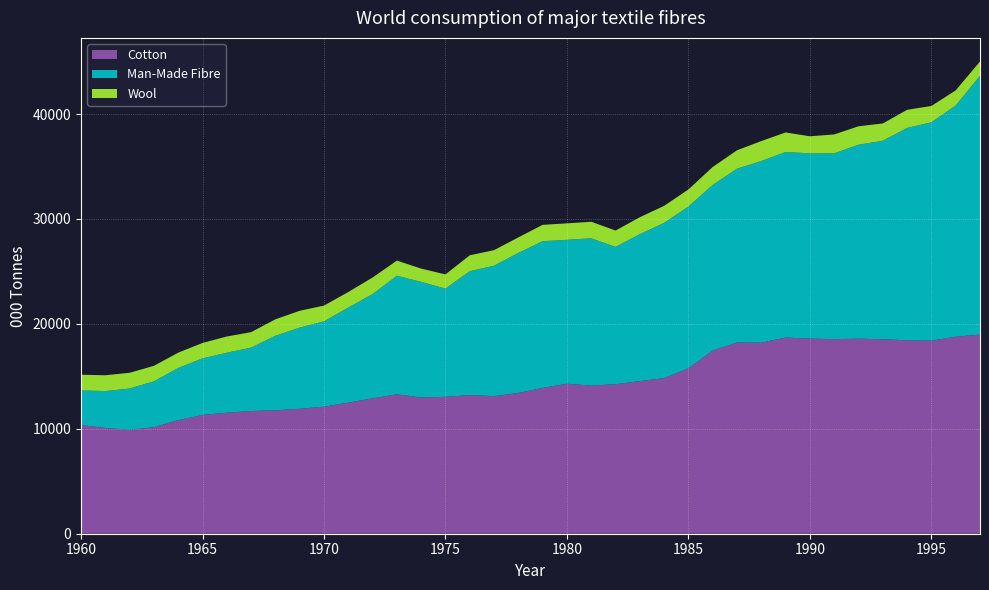

Reading left to right, extract all data points from this chart.

Cotton: 10355.8	10085.1	9902.0	10146.5	10829.8	11318.4	11538.5	11695.3	11763.4	11911.3	12105.3	12493.0	12903.5	13287.6	12986.1	13046.7	13211.5	13116.6	13414.8	13897.1	14294.7	14124.4	14247.6	14546.7	14828.6	15766.5	17460.7	18224.8	18207.1	18694.7	18597.6	18547.5	18588.6	18538.1	18434.5	18401.0	18778.8	18979.5
Man-Made Fibre: 3302.0	3512.0	3936.0	4381.0	4966.0	5391.0	5712.0	6044.0	7106.0	7733.0	8136.0	9064.0	9936.0	11300.0	11019.0	10312.0	11811.0	12430.0	13350.0	13985.0	13718.0	14031.3	13091.0	14005.6	14800.1	15420.0	15786.0	16566.0	17313.0	17689.7	17652.0	17706.0	18487.6	18916.0	20242.0	20813.0	22035.0	24666.0
Wool: 1495.0	1505.0	1501.0	1475.0	1460.0	1473.0	1545.0	1473.0	1565.0	1604.0	1500.0	1480.0	1578.0	1443.0	1262.0	1358.0	1515.0	1478.0	1481.0	1558.0	1567.0	1576.0	1556.0	1612.0	1621.0	1624.8	1708.4	1754.2	1903.8	1860.7	1627.5	1801.0	1756.5	1648.7	1723.4	1554.5	1440.0	1361.0